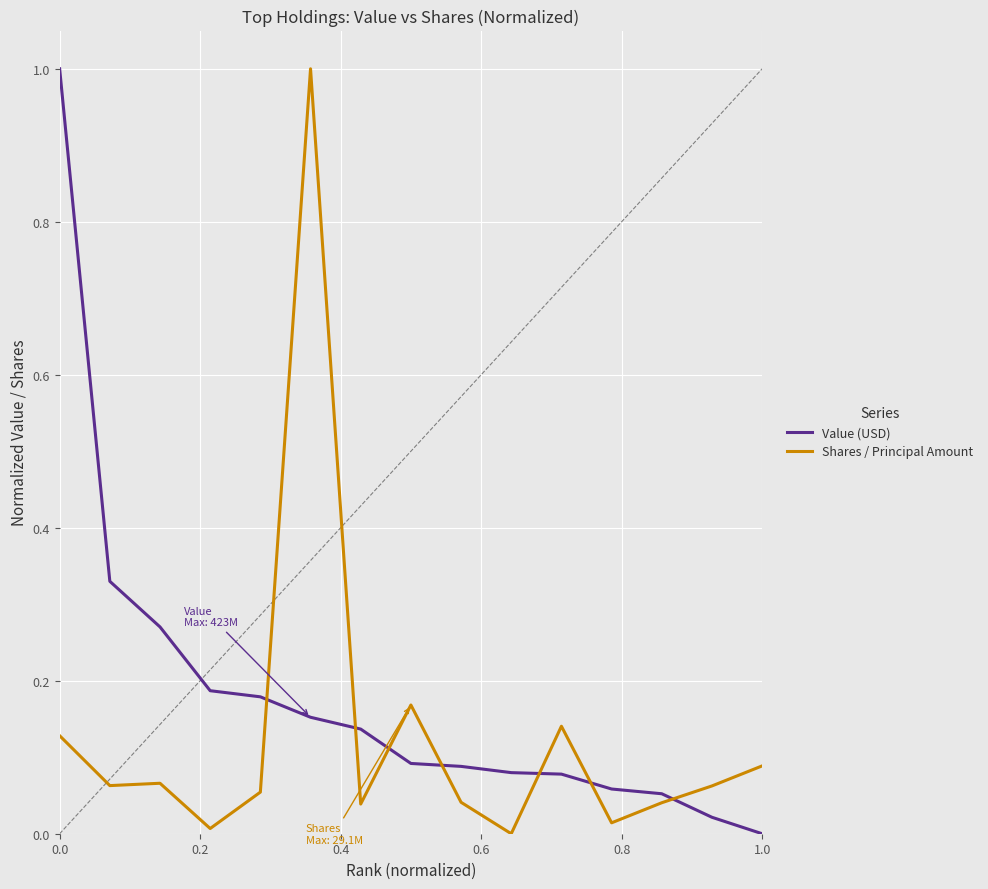

What is the difference between the maximum and minimum values in the Value (USD) series?

1.0